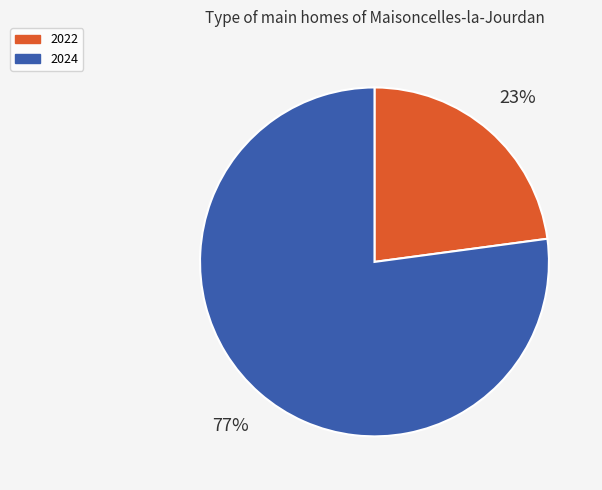

Which slice is the smallest?

2022